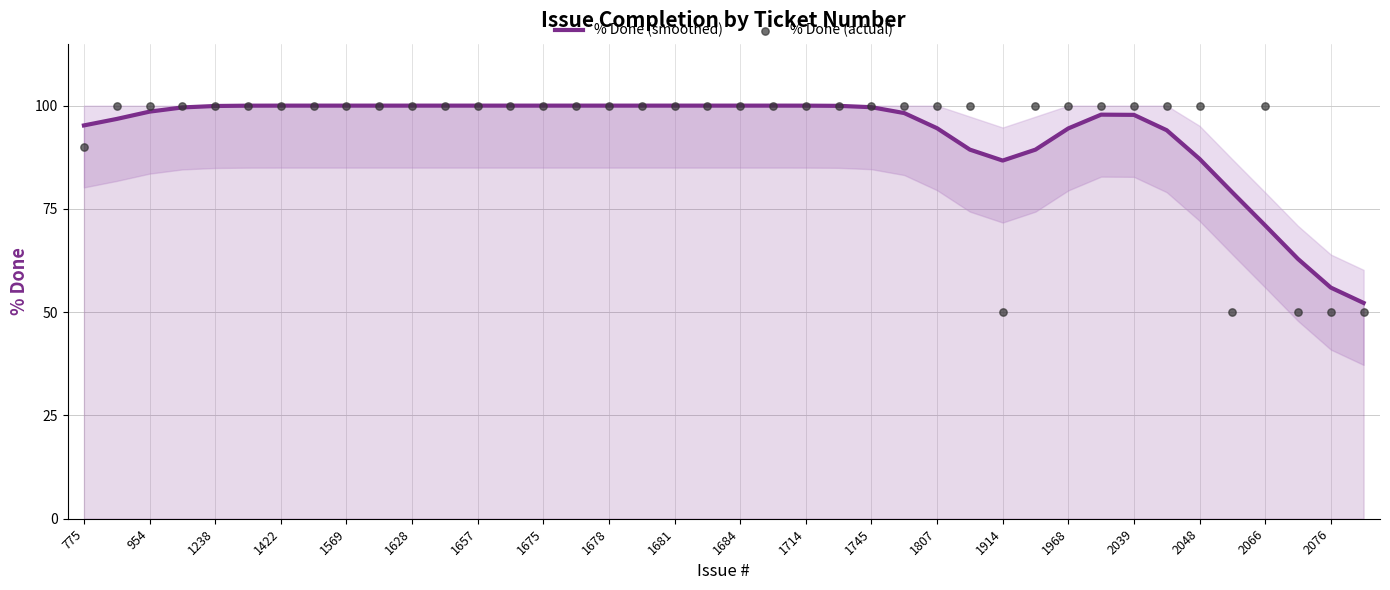

At how many categories does at least one series exceed 90?

35